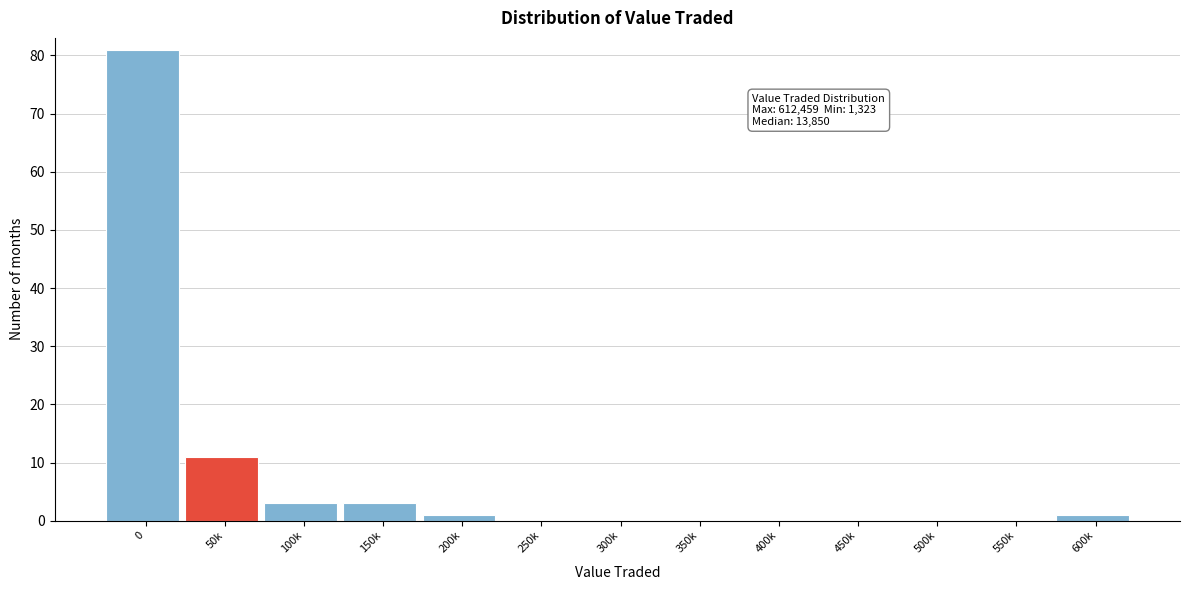

Reading left to right, extract all data points from this chart.

0=81	50k=11	100k=3	150k=3	200k=1	250k=0	300k=0	350k=0	400k=0	450k=0	500k=0	550k=0	600k=1